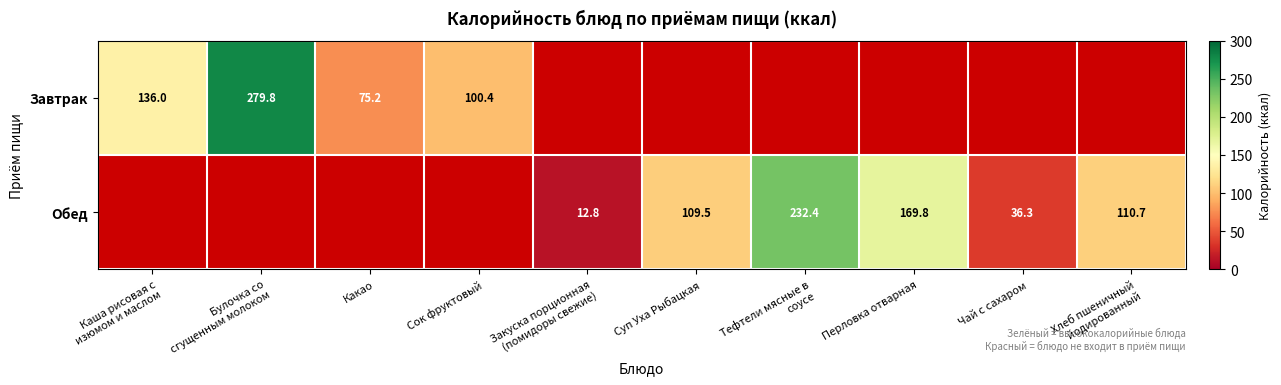

True or false: Завтрак has a value of 100.4 at Сок фруктовый.

True